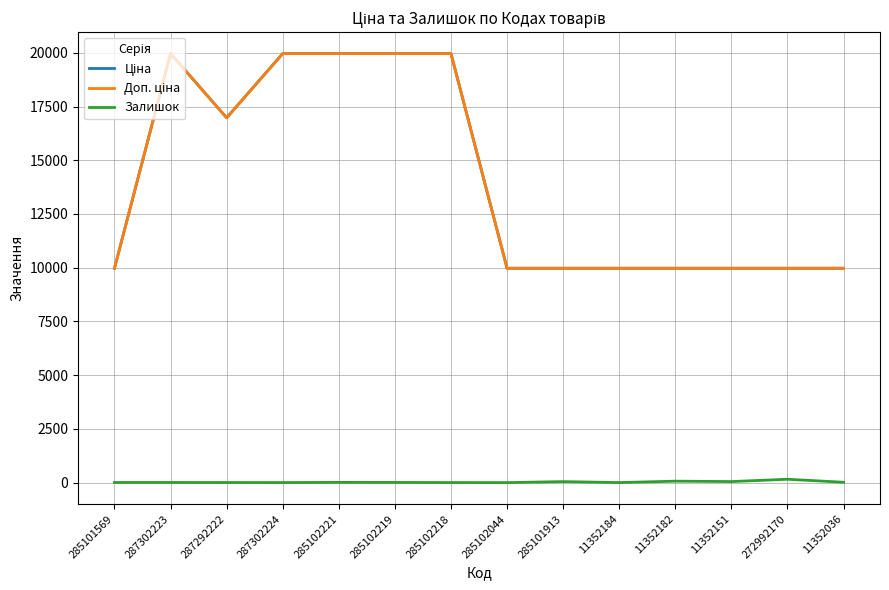

How many lines are shown in the chart?

3